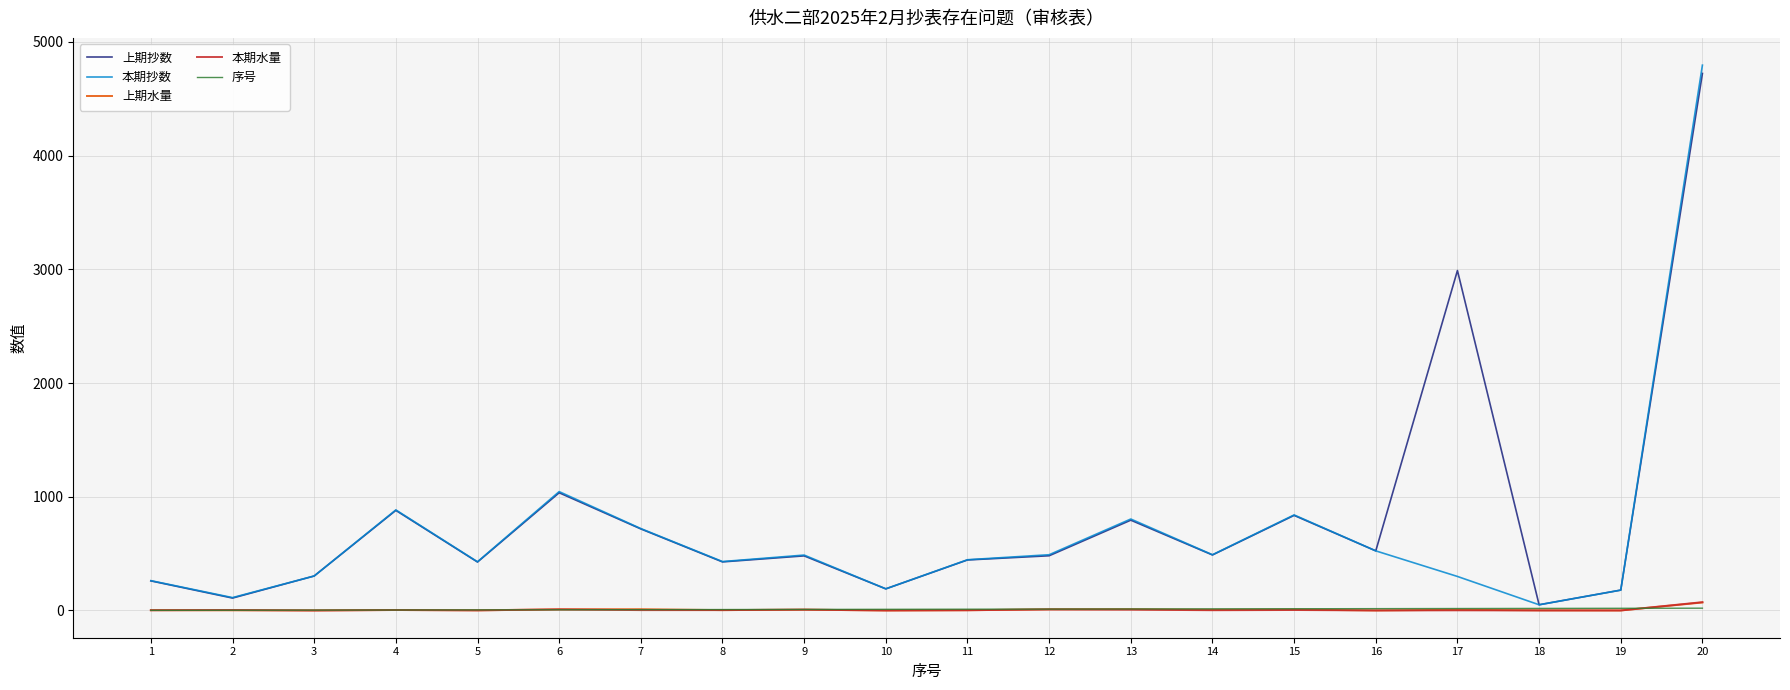

Which series has the widest spread of values?

本期抄数